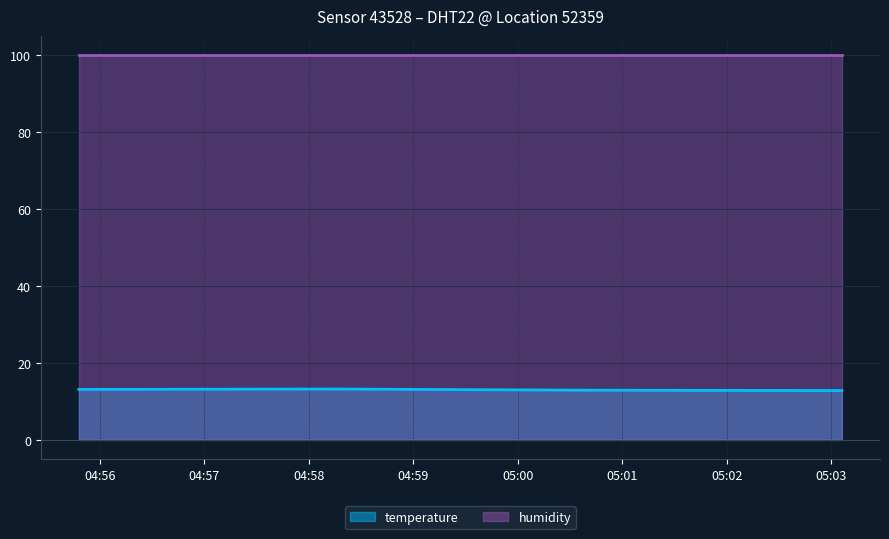

The value at 2023-05-24T04:58:14 is 4.3. True or false?

False